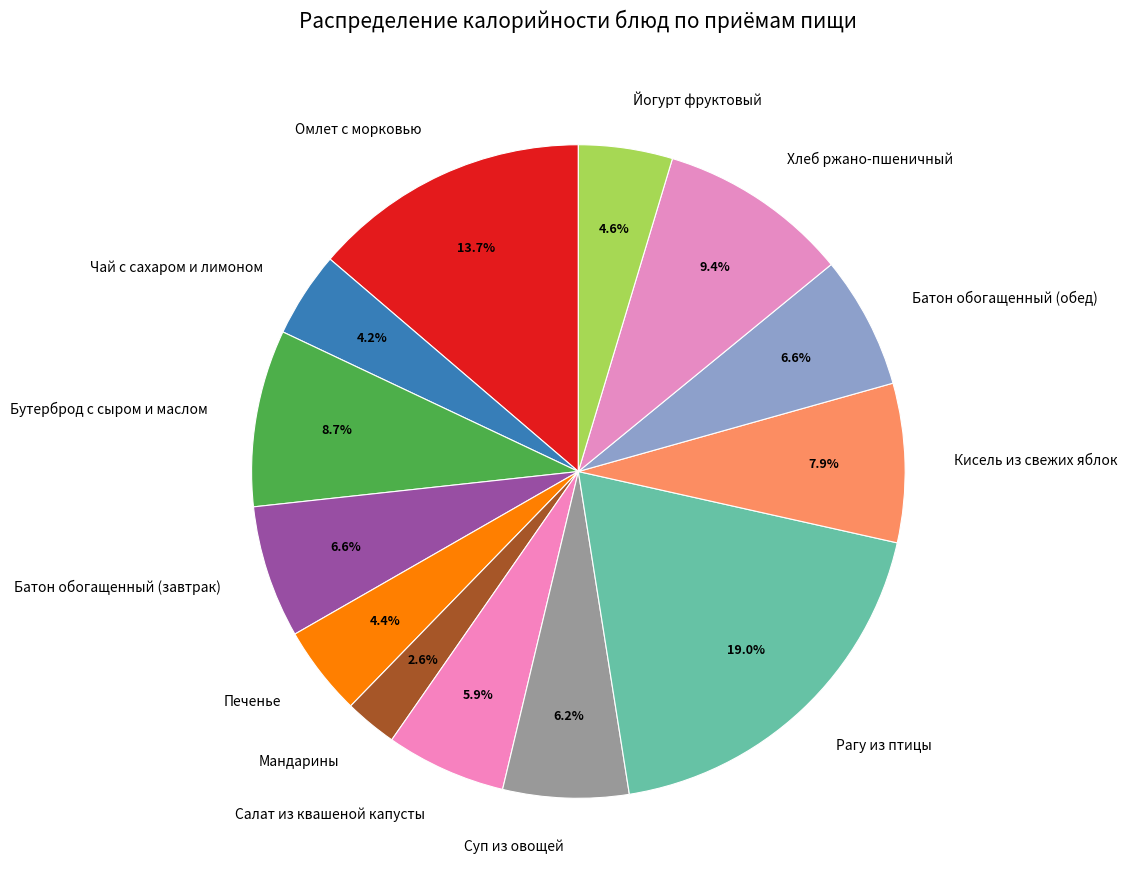

Approximately how many times larger is the value at Суп из овощей compared to Батон обогащенный (обед)?

0.9